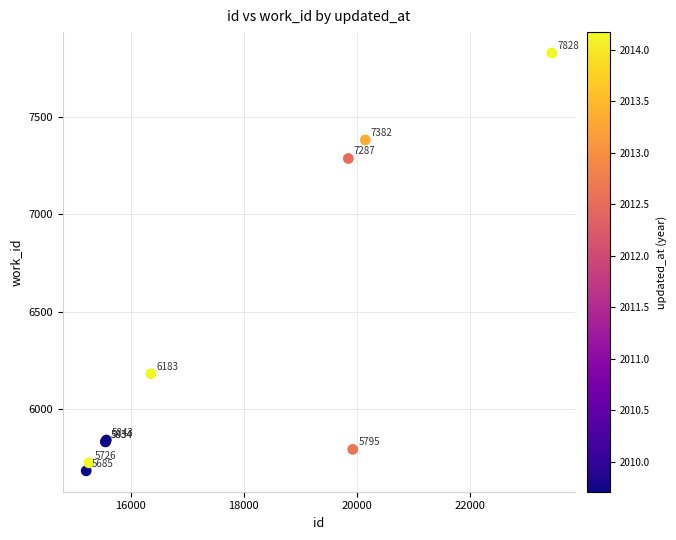

What Y value in the scatter plot is closest to 6756?

7287